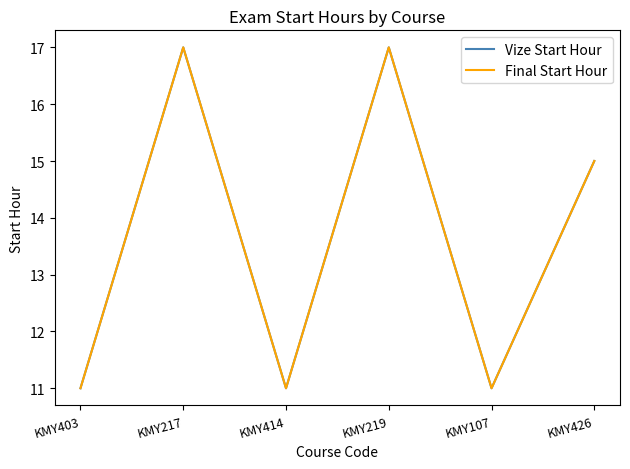

What is the maximum value for Final Start Hour?

17